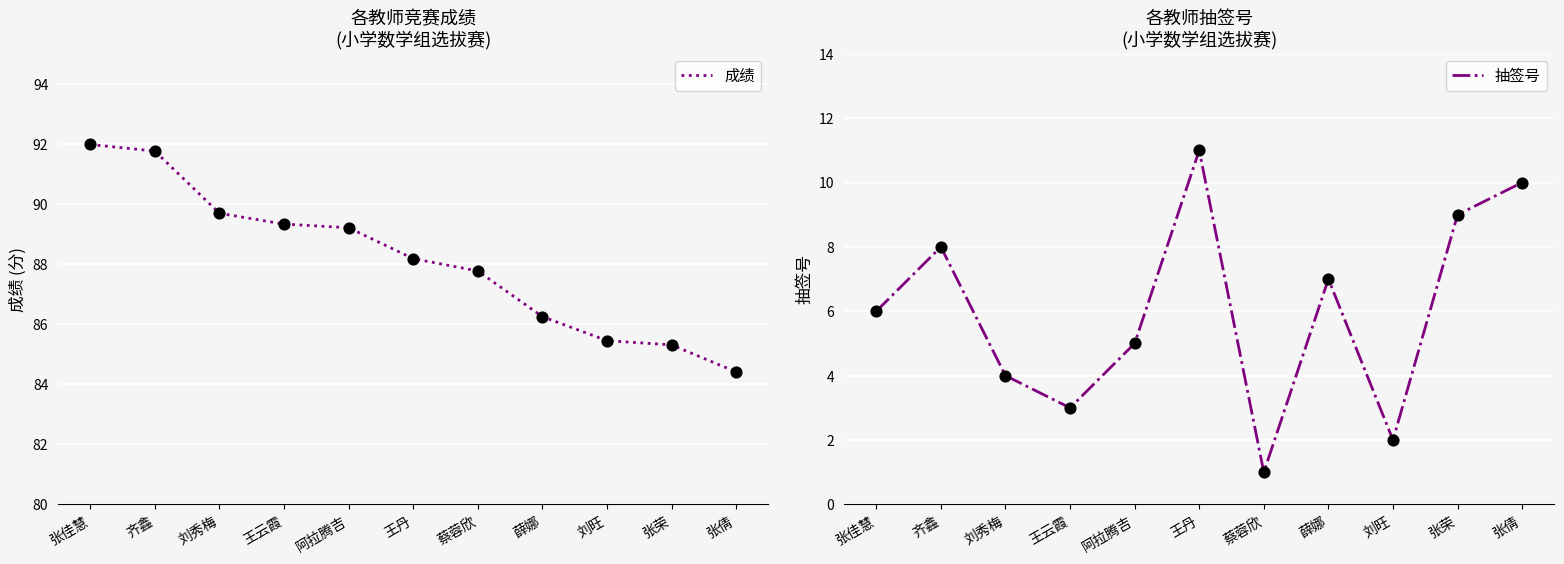

Which series has the largest Y range (max minus min)?

抽签号